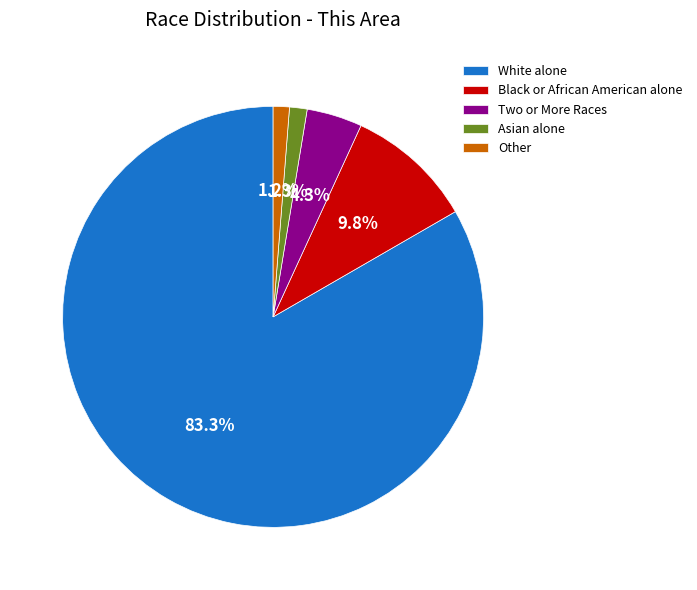

Which category has the biggest portion of the pie?

White alone